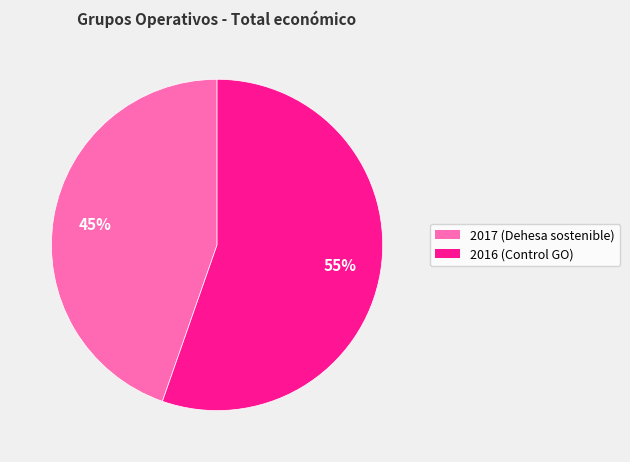

What is the majority slice?

2016 (Control GO)